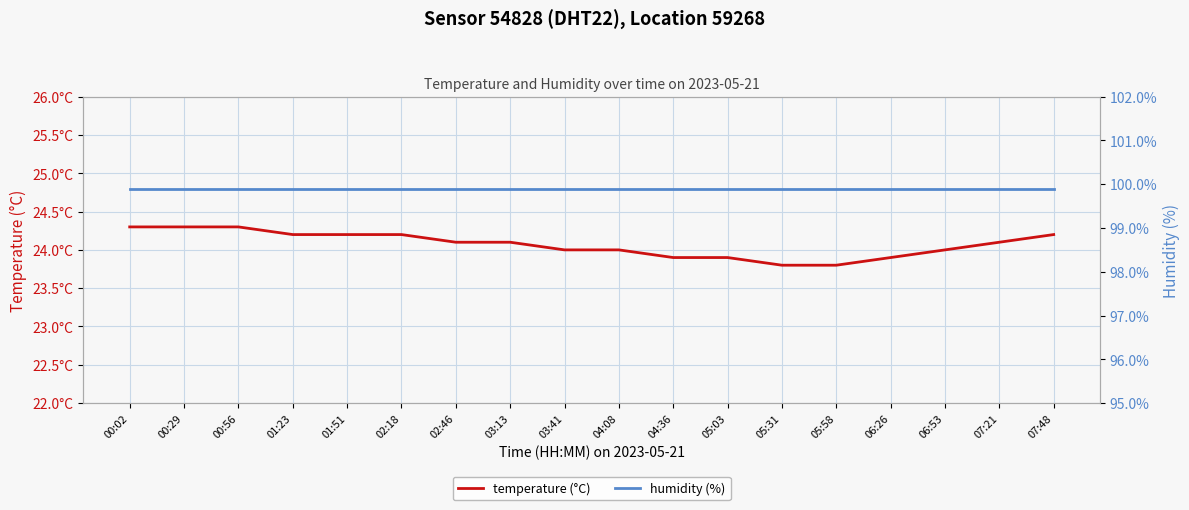

How many temperature (°C) values are between 23 and 24?

8